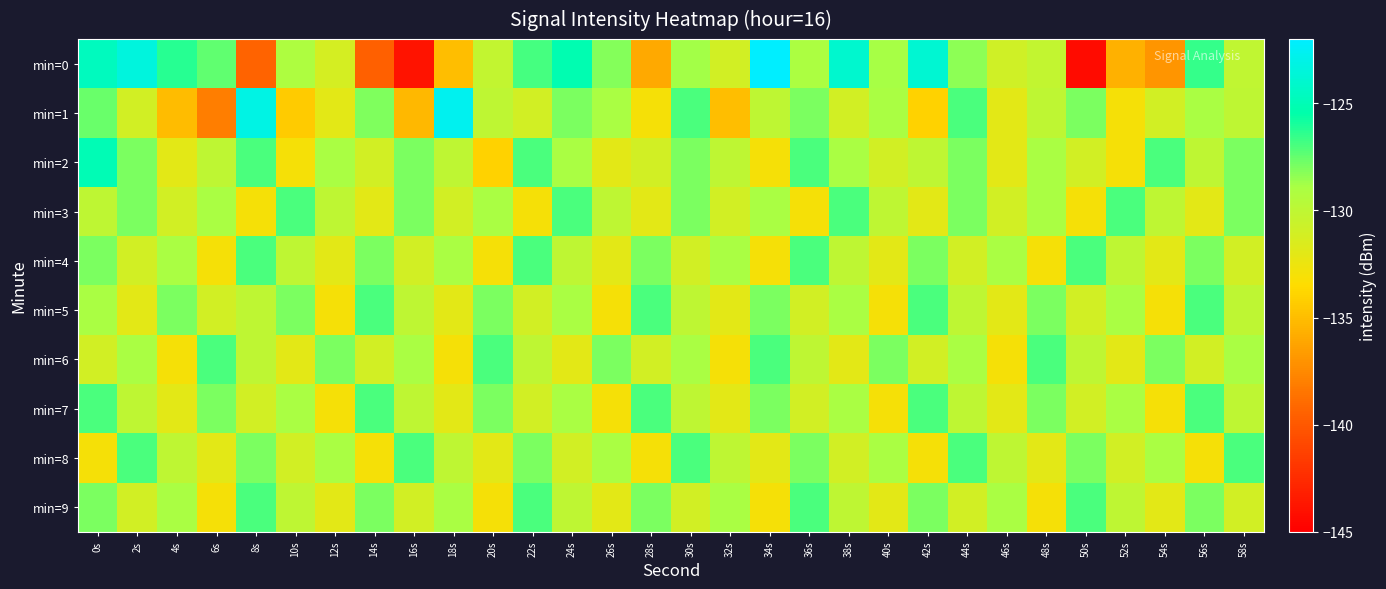

At 22s, list the series in order from smallest to largest.

min=3, min=1, min=5, min=7, min=6, min=8, min=2, min=4, min=9, min=0